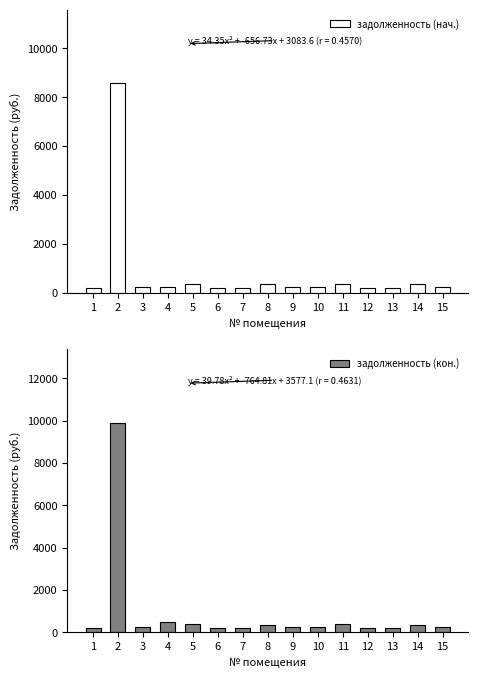

Reading left to right, extract all data points from this chart.

задолженность (нач.): 1=179.4	2=8580.6	3=242.2	4=241.5	5=367.8	6=184.2	7=180.8	8=363.6	9=242.2	10=242.2	11=367.8	12=181.5	13=179.6	14=364.3	15=240.1
задолженность (кон.): 1=179.4	2=9911.5	3=242.2	4=483.3	5=367.8	6=184.2	7=180.8	8=363.6	9=242.2	10=242.2	11=367.8	12=181.5	13=180.1	14=364.3	15=240.1